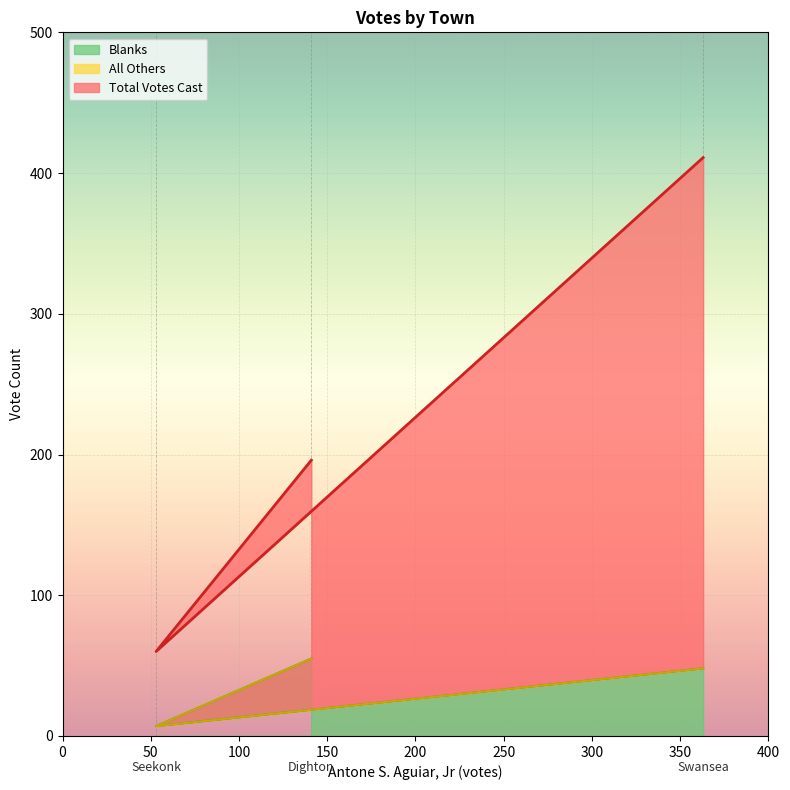

Between Seekonk and Swansea, which series saw the biggest shift?

Total Votes Cast